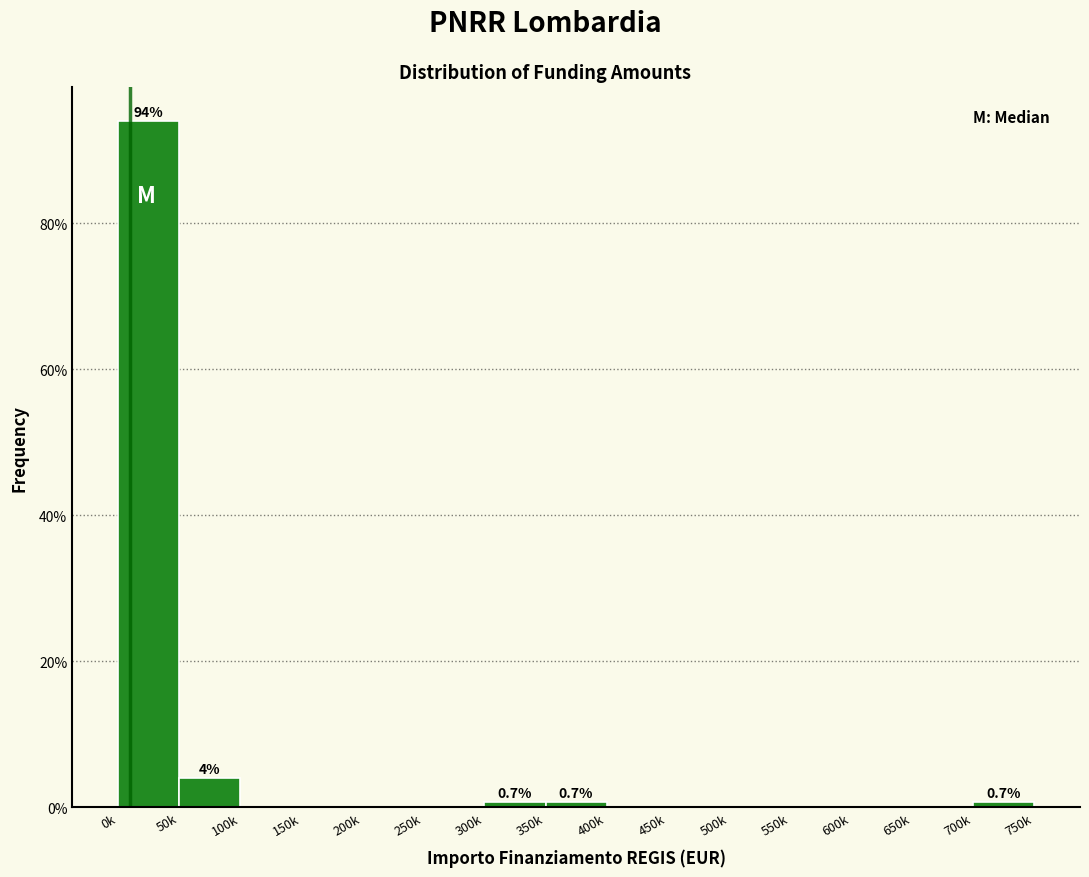

Reading left to right, transcribe all the data shown in this chart.

0k=94.0	50k=4.0	100k=0.0	150k=0.0	200k=0.0	250k=0.0	300k=0.7	350k=0.7	400k=0.0	450k=0.0	500k=0.0	550k=0.0	600k=0.0	650k=0.0	700k=0.7